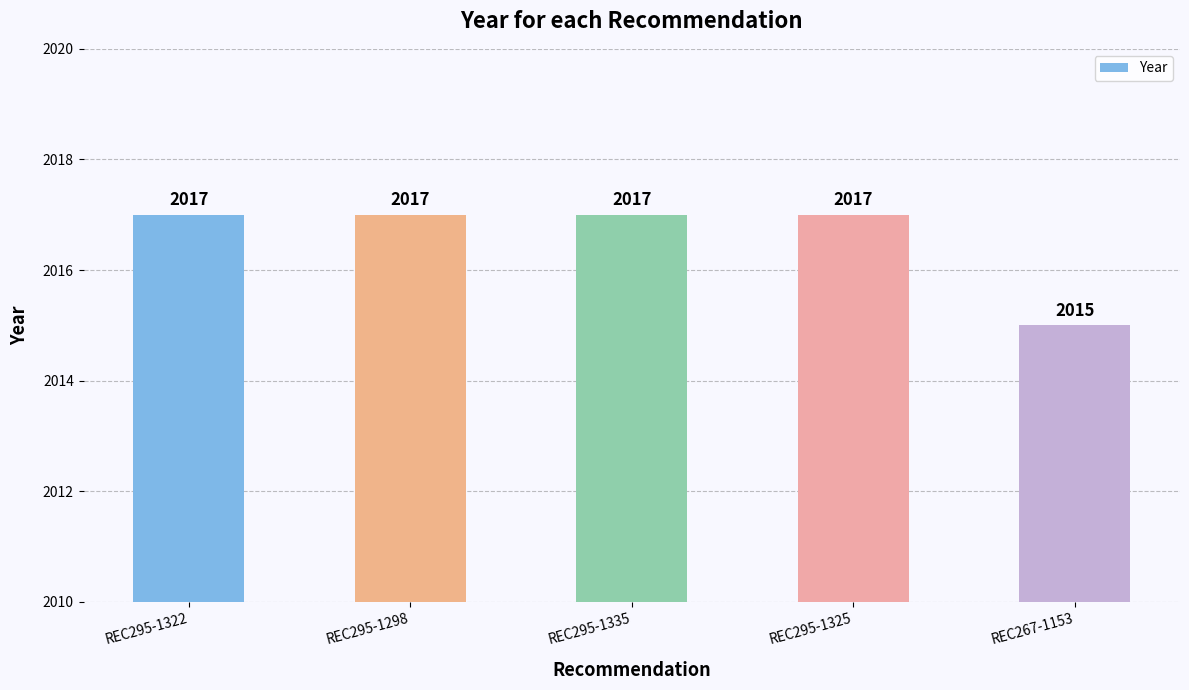

Count the values in the range 2017 to 2018.

4